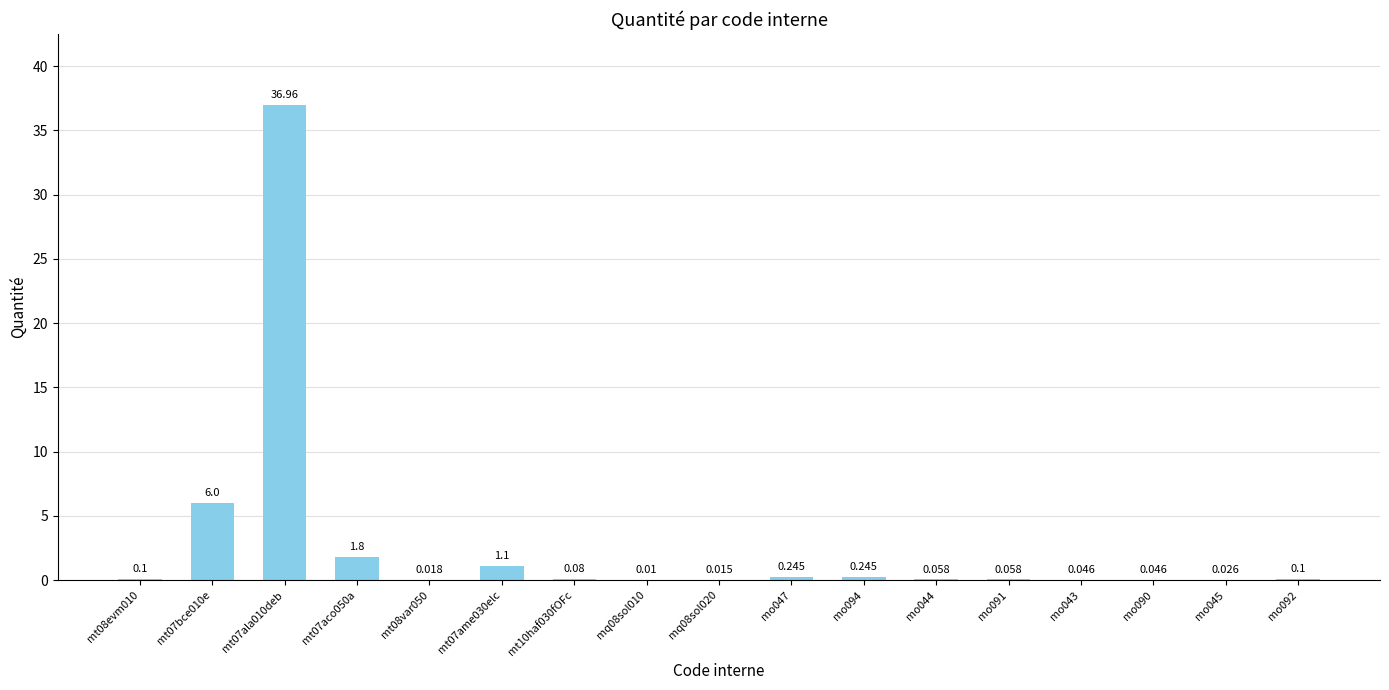

What value does the data have at mt07aco050a?

1.8